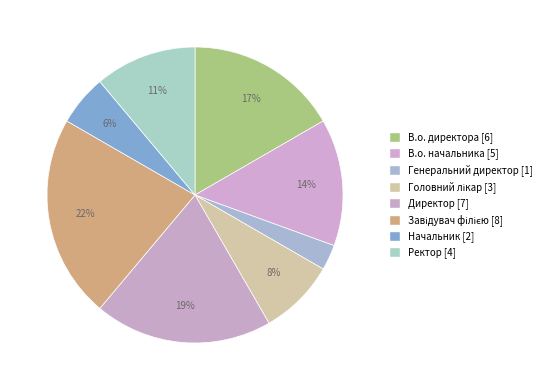

To the nearest percent, what is the difference between the largest and smallest slice percentages?

19%